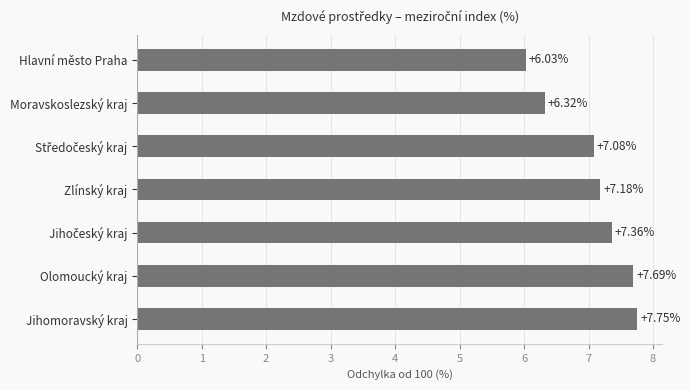

What is the change in value from Jihomoravský kraj to Zlínský kraj?

-0.6